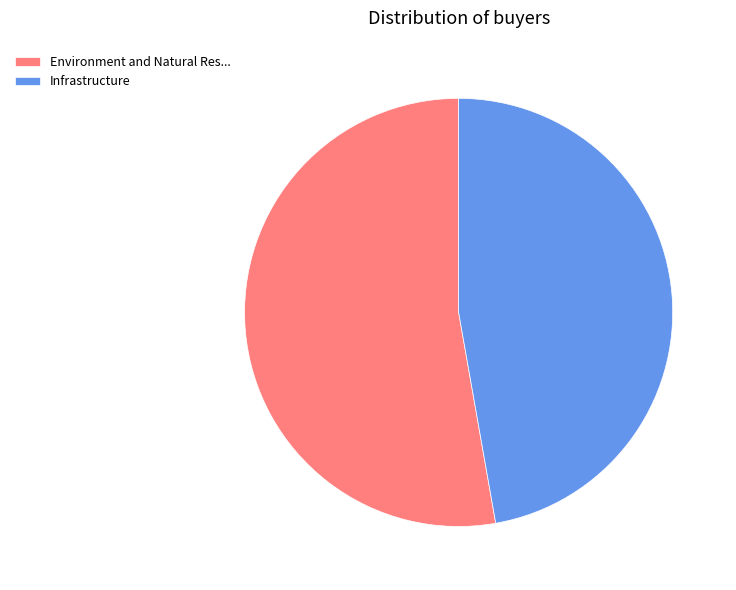

Which slice represents more than half of the pie?

Environment and Natural Res...